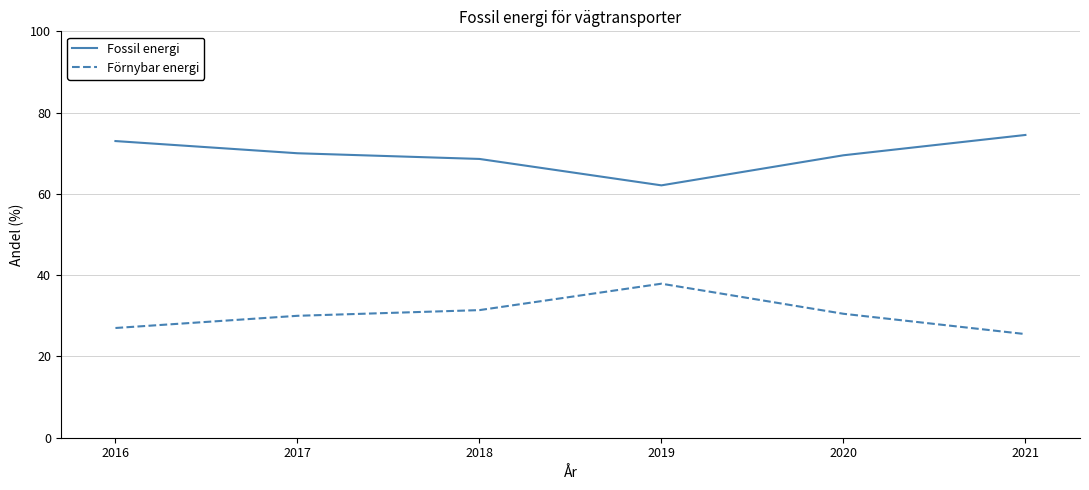

What are all the series names shown in the legend?

Fossil energi, Förnybar energi